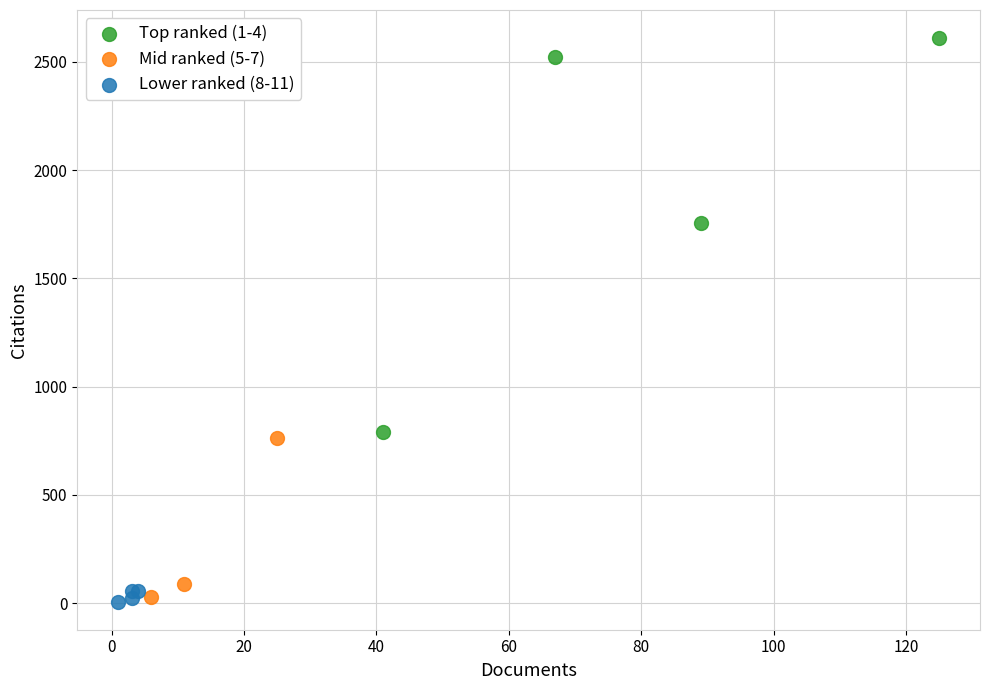

Which series reaches the minimum Y coordinate?

Lower ranked (8-11)